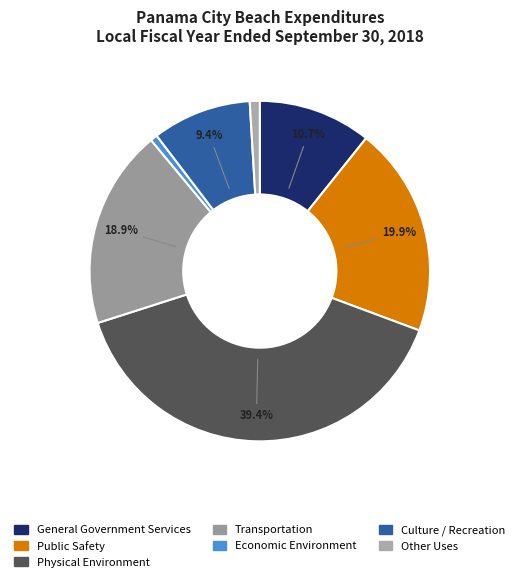

True or false: Economic Environment accounts for 11% of the total.

False